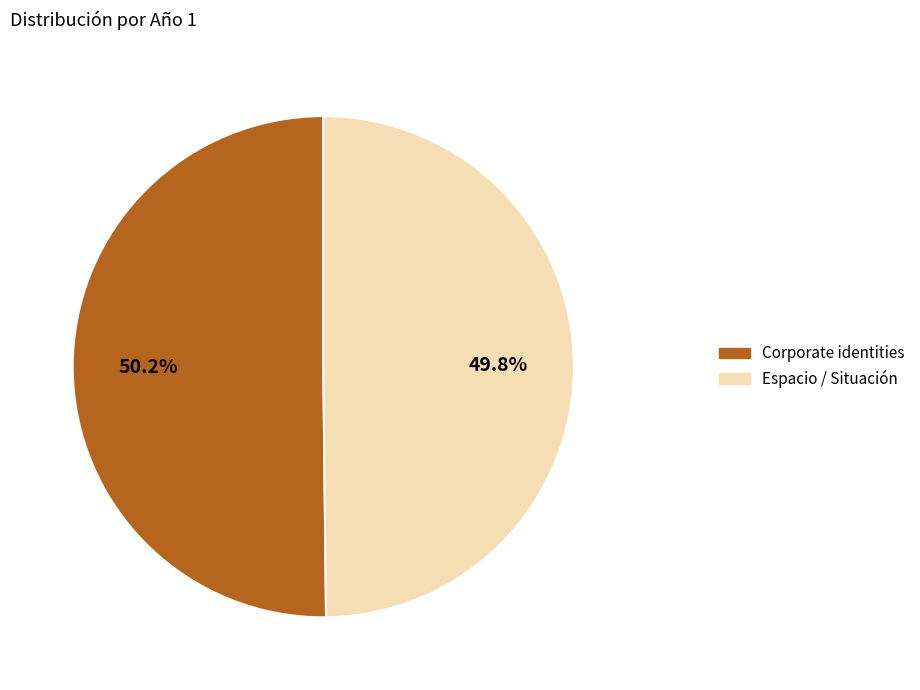

To the nearest percent, what portion does Corporate identities represent?

50%